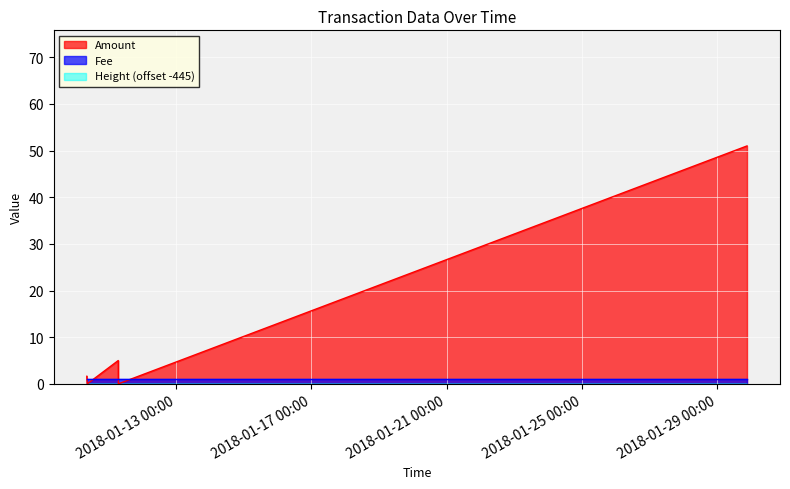

Where is Height_norm nearest to the value -444?

2018-01-29 21:11:50